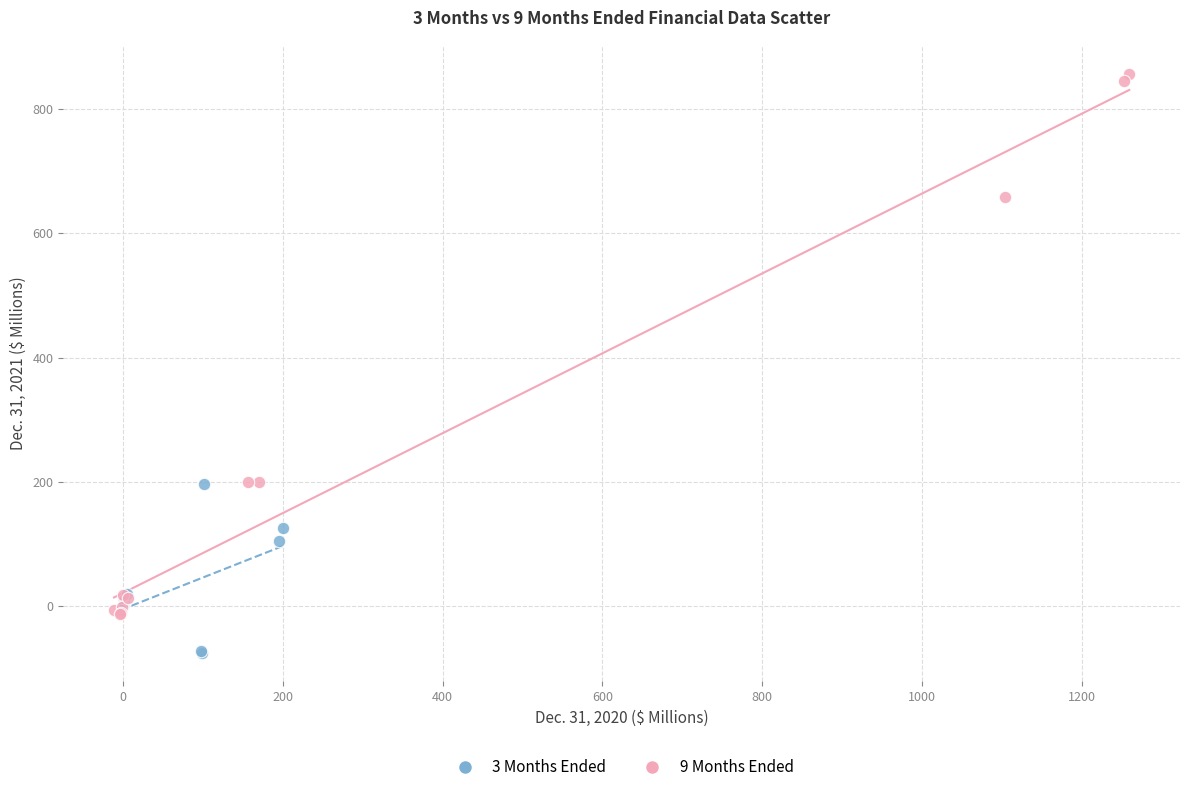

What are all the series names shown in the legend?

3 Months Ended, 9 Months Ended